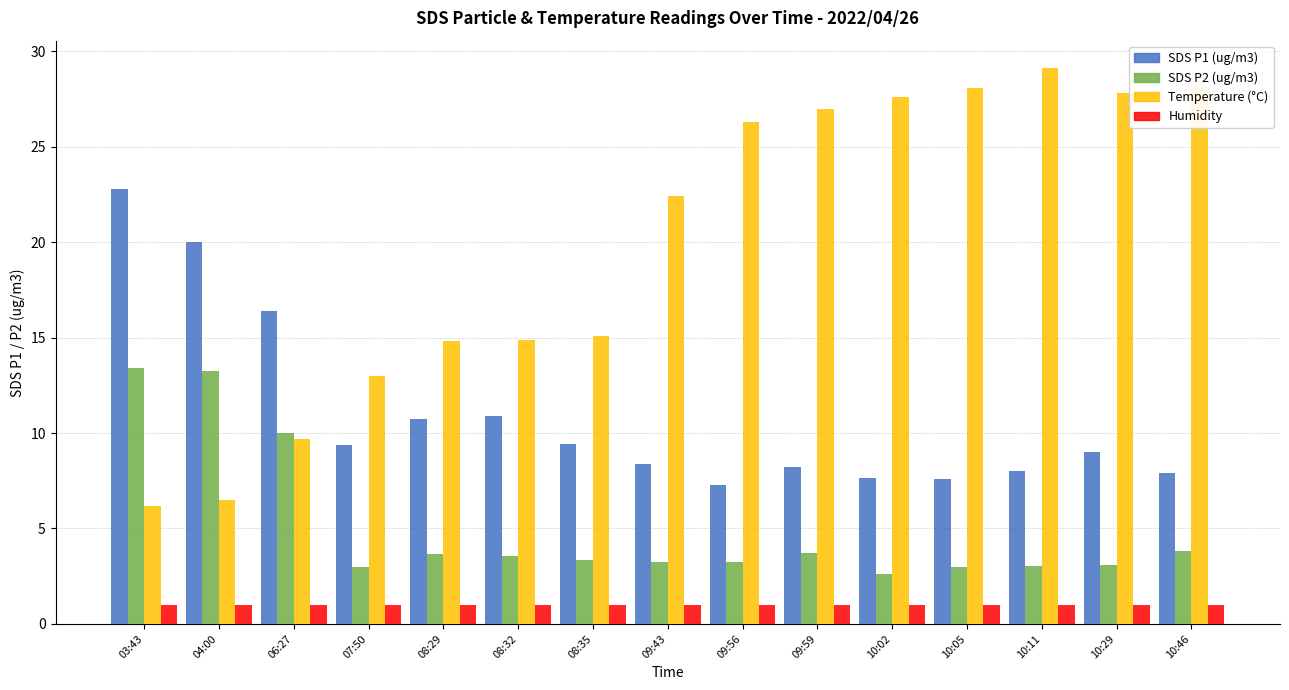

What is the maximum value shown in the chart?

29.1